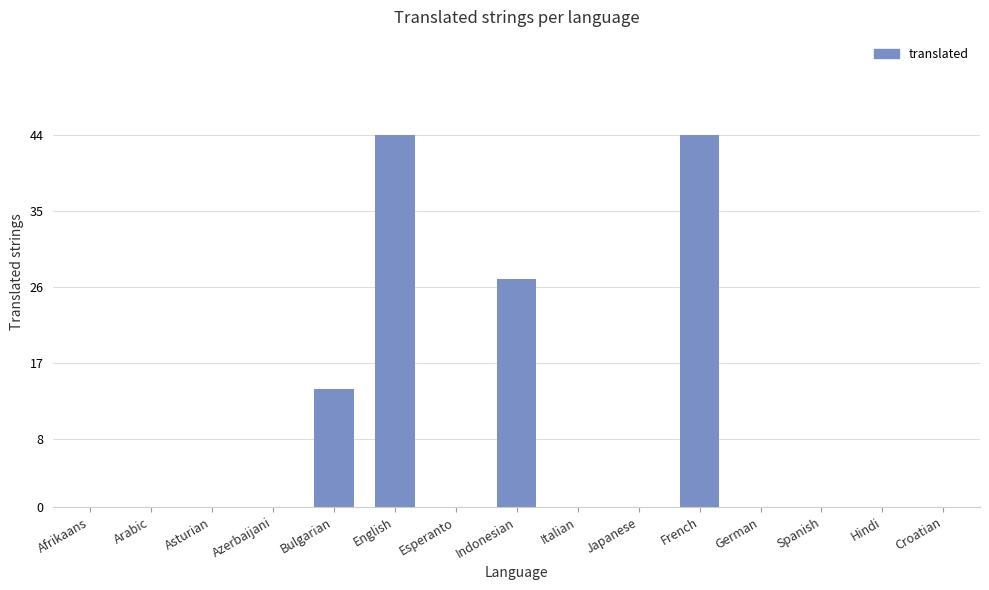

The chart shows a value of 16 at Croatian. True or false?

False